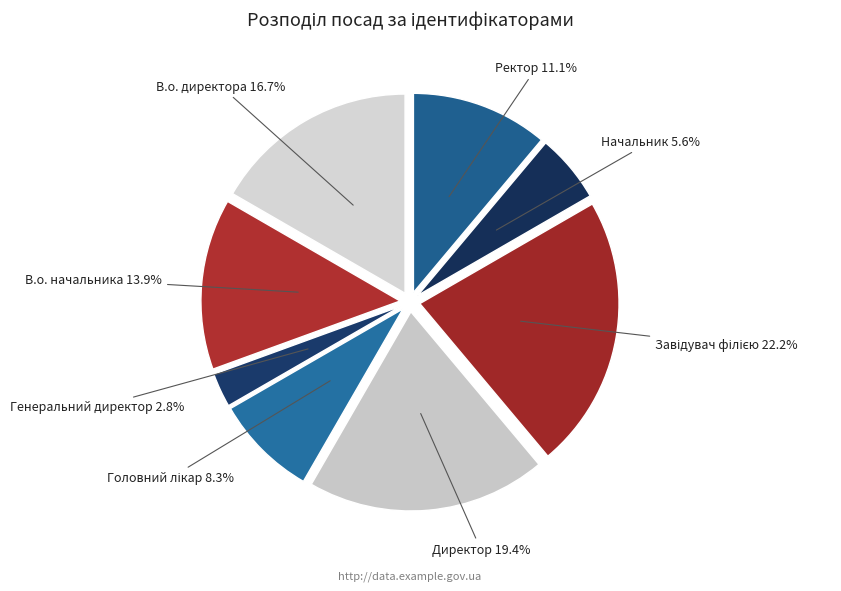

Is there a majority slice in this chart?

No